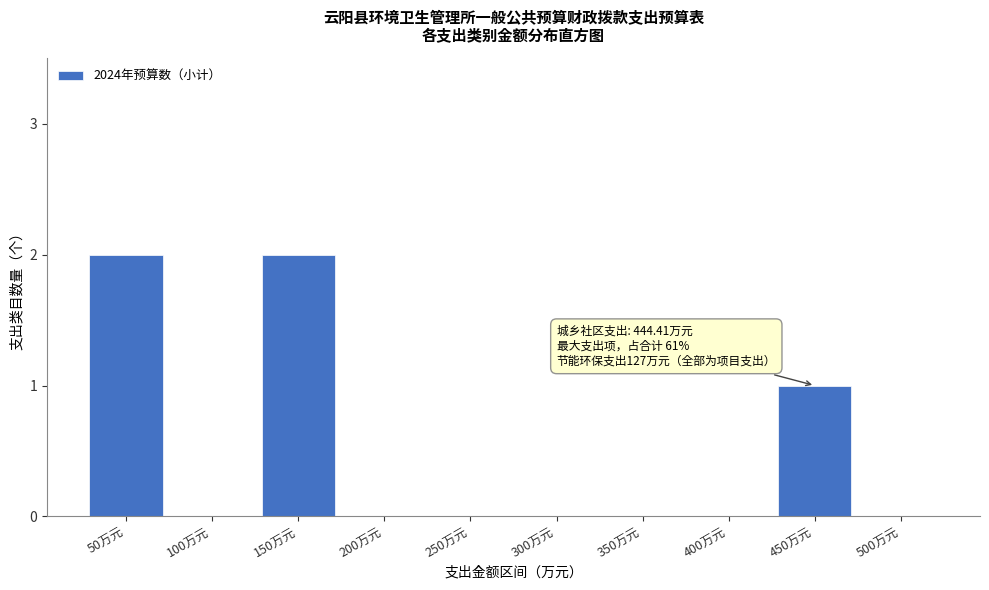

Reading left to right, list all the values displayed in this chart.

50万元=2	100万元=0	150万元=2	200万元=0	250万元=0	300万元=0	350万元=0	400万元=0	450万元=1	500万元=0